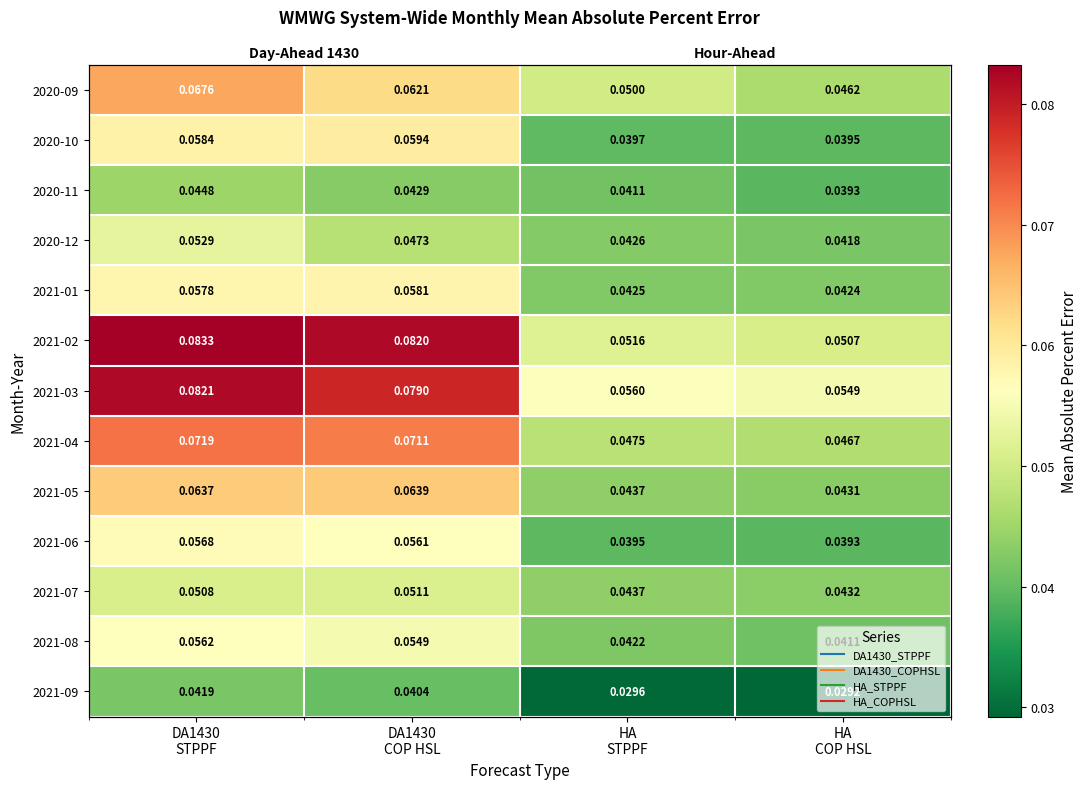

Where is 2021-03 nearest to the value 0?

HA COP HSL